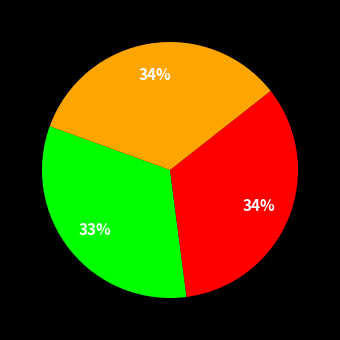

Does any single category account for the majority?

No